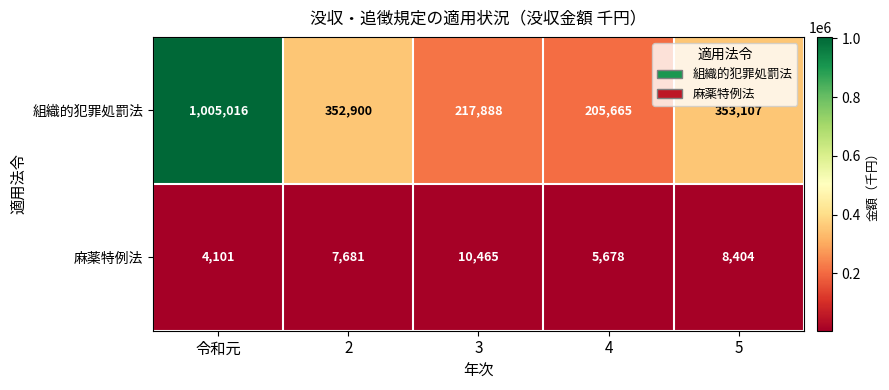

Between 3 and 5, which series saw the biggest shift?

組織的犯罪処罰法